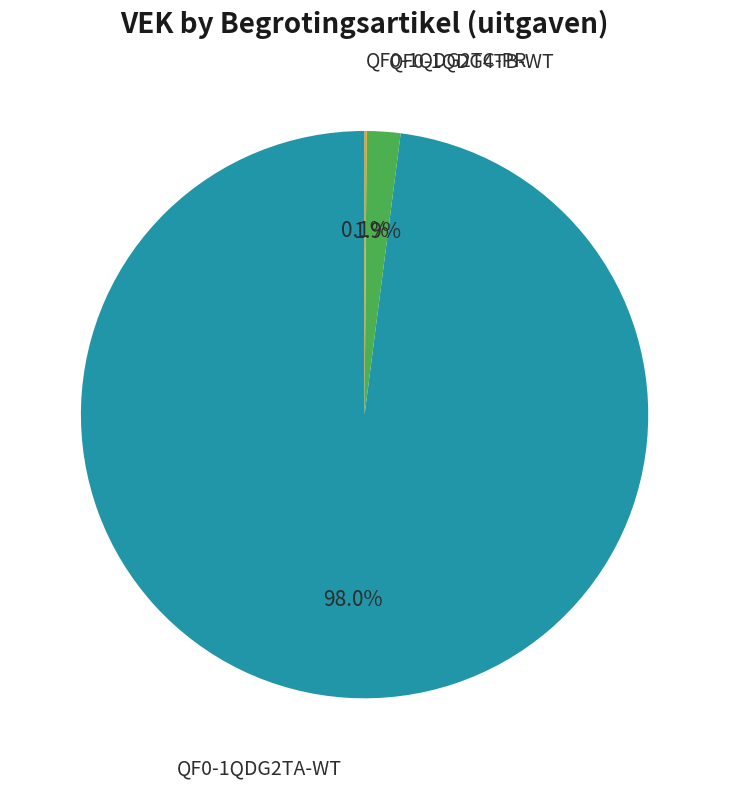

Is there a majority slice in this chart?

Yes